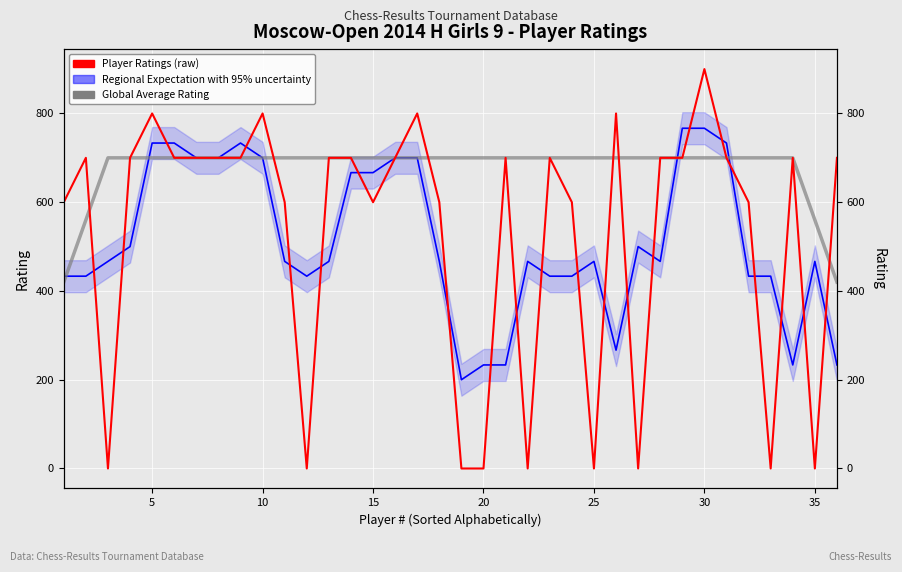

How many intersections are there between Regional Expectation with 95% uncertainty and Global Average Rating?

4